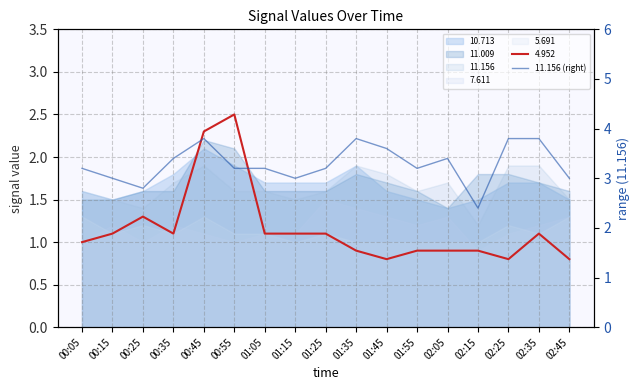

Count the values in the range 3 to 4.

15